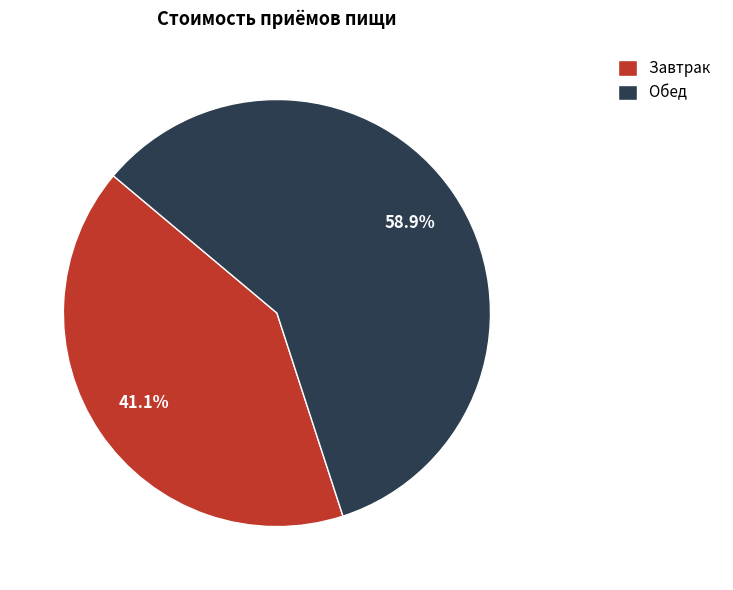

To the nearest percent, what is the difference between the largest and smallest slice percentages?

18%